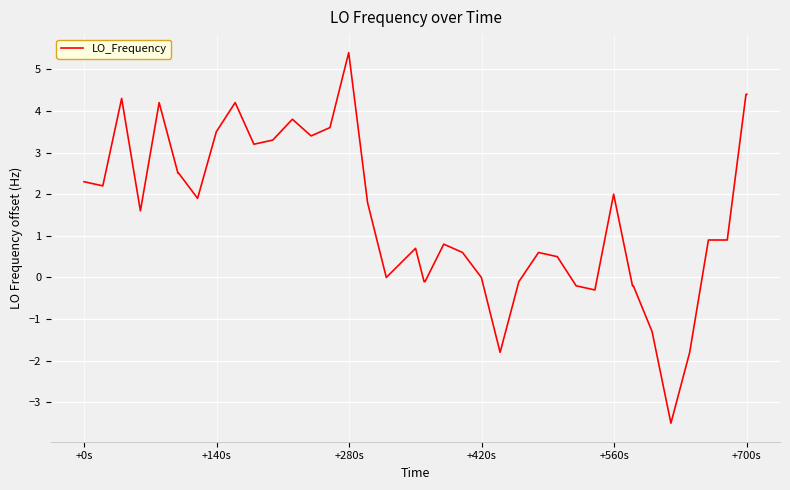

Does the chart have visible grid lines?

Yes